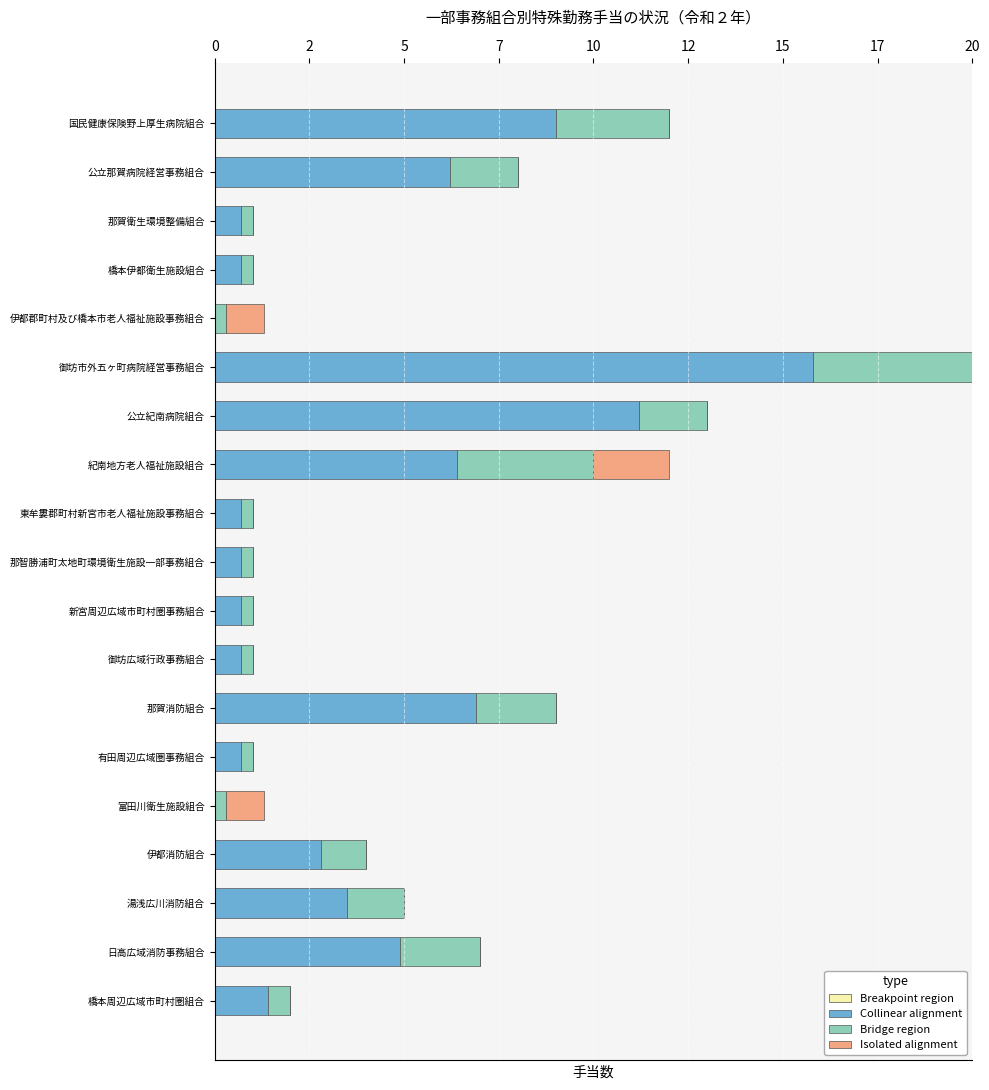

List the series in order of their peak value, lowest first.

Breakpoint region, Isolated alignment, Bridge region, Collinear alignment